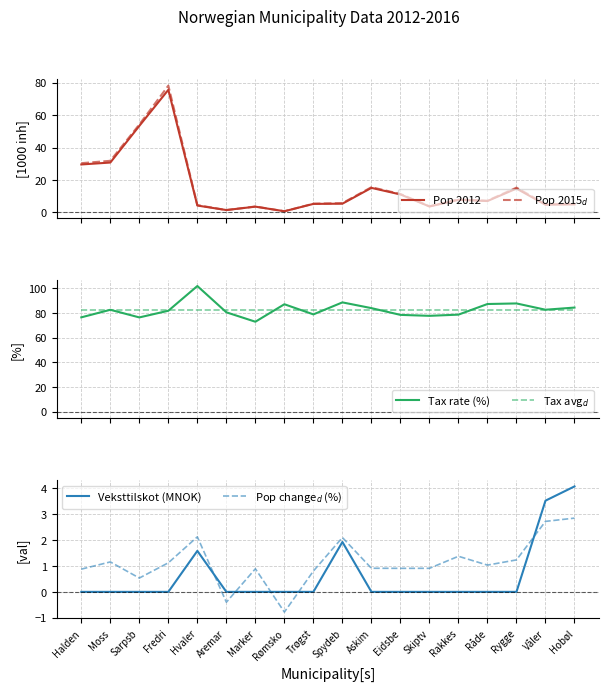

What is the greatest value displayed?

102.0